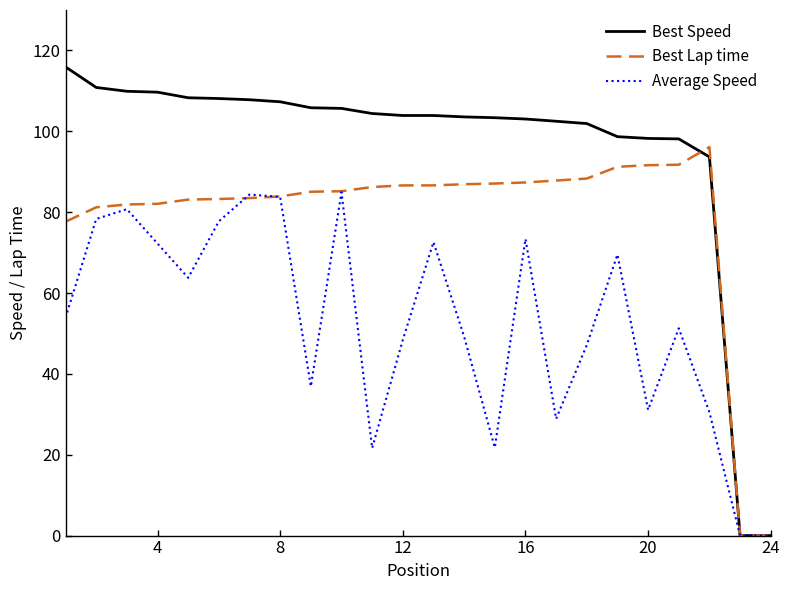

List the series in order of their overall mean, lowest first.

Average Speed, Best Lap time, Best Speed